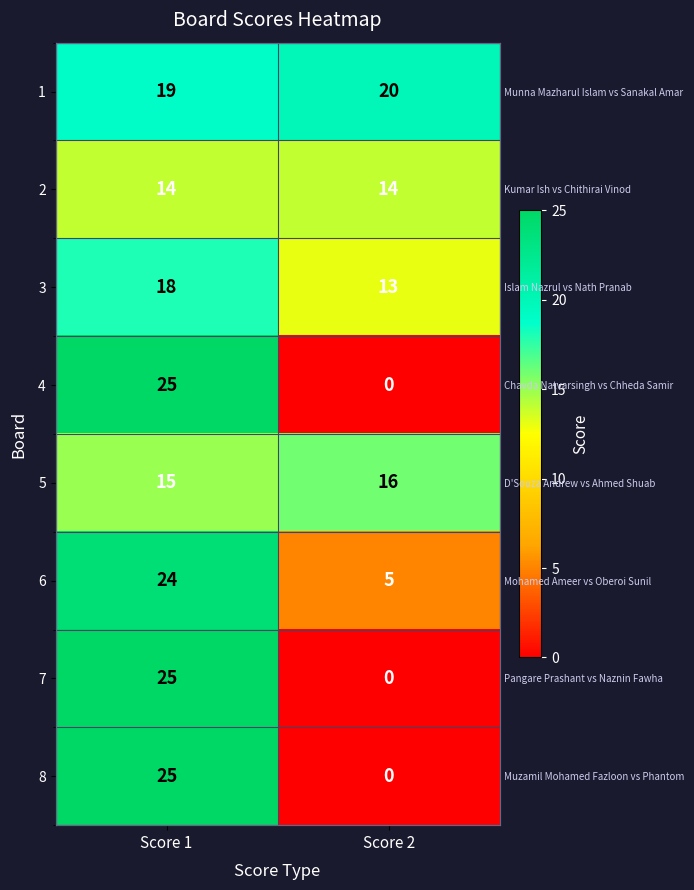

Read the 5 value at Score 1.

15